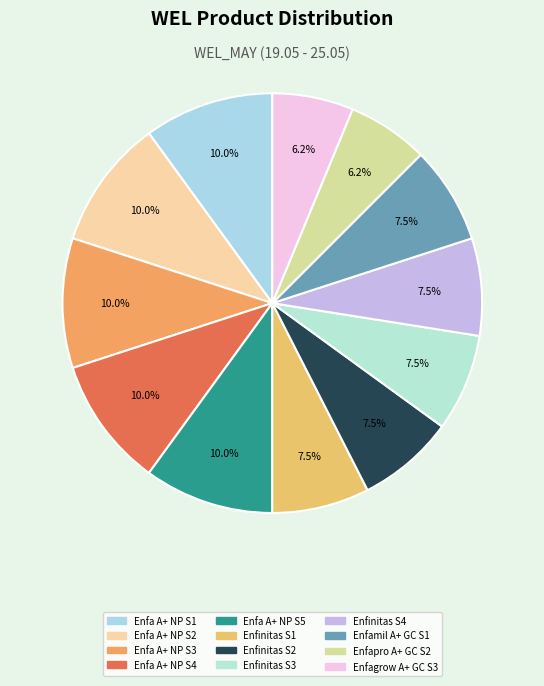

Count the number of slices in the pie.

12